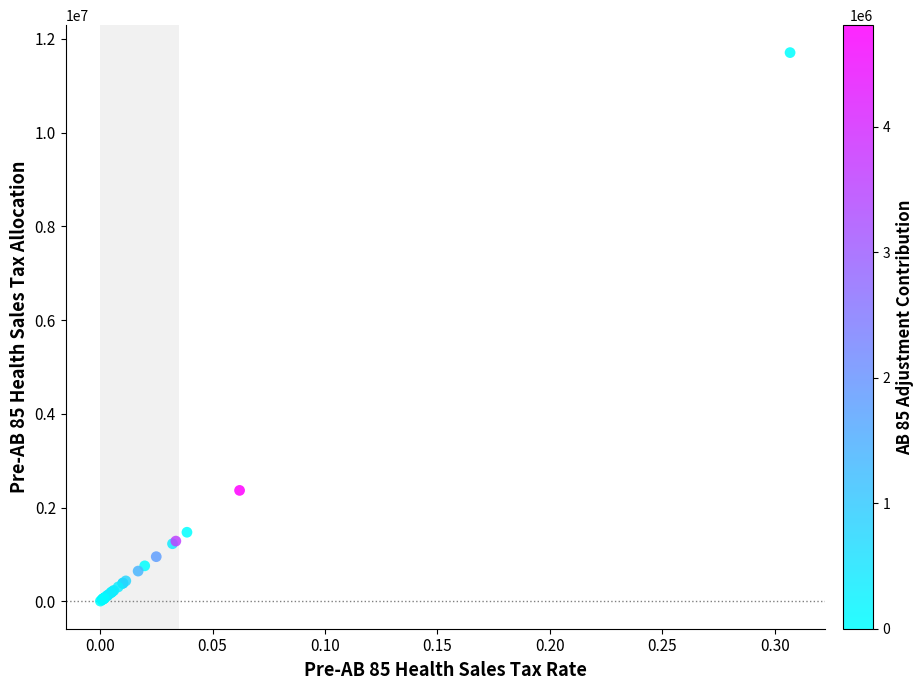

What Y value in the scatter plot is closest to 5856401?

2366228.4